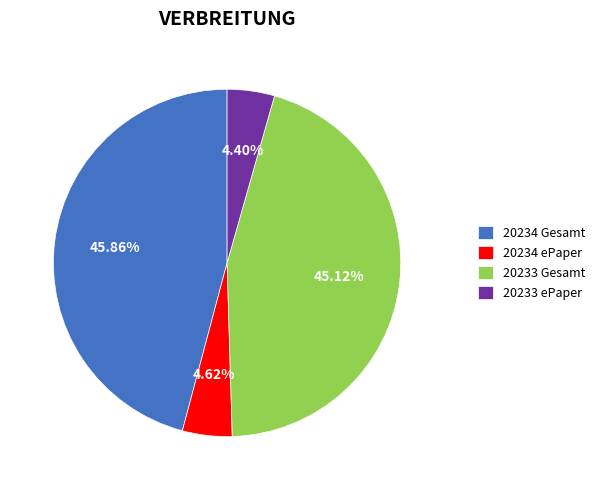

Count the number of slices in the pie.

4